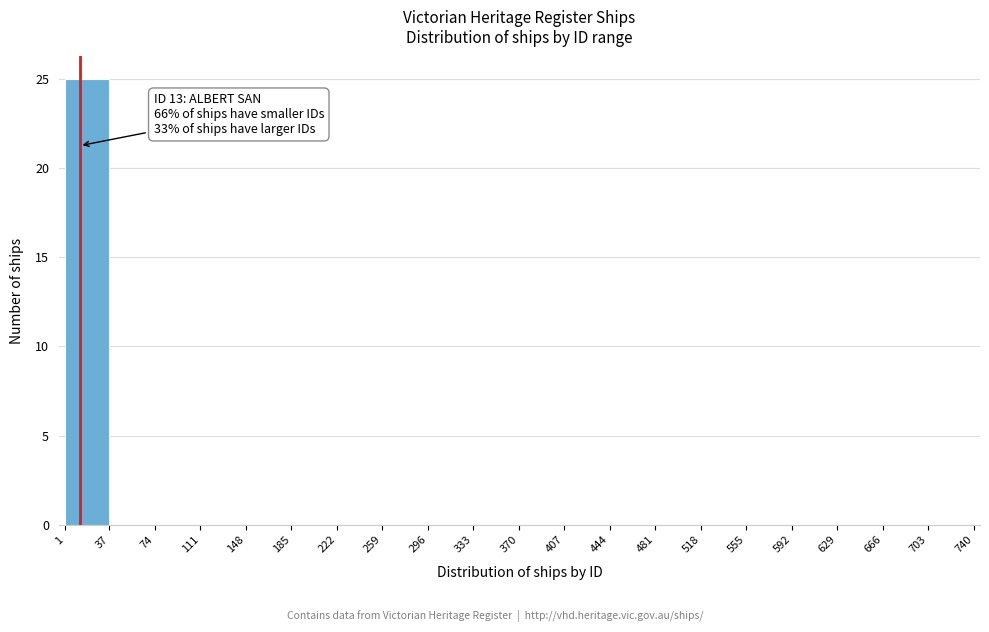

Over which range of the x-axis is the bar tallest?

1 to 37